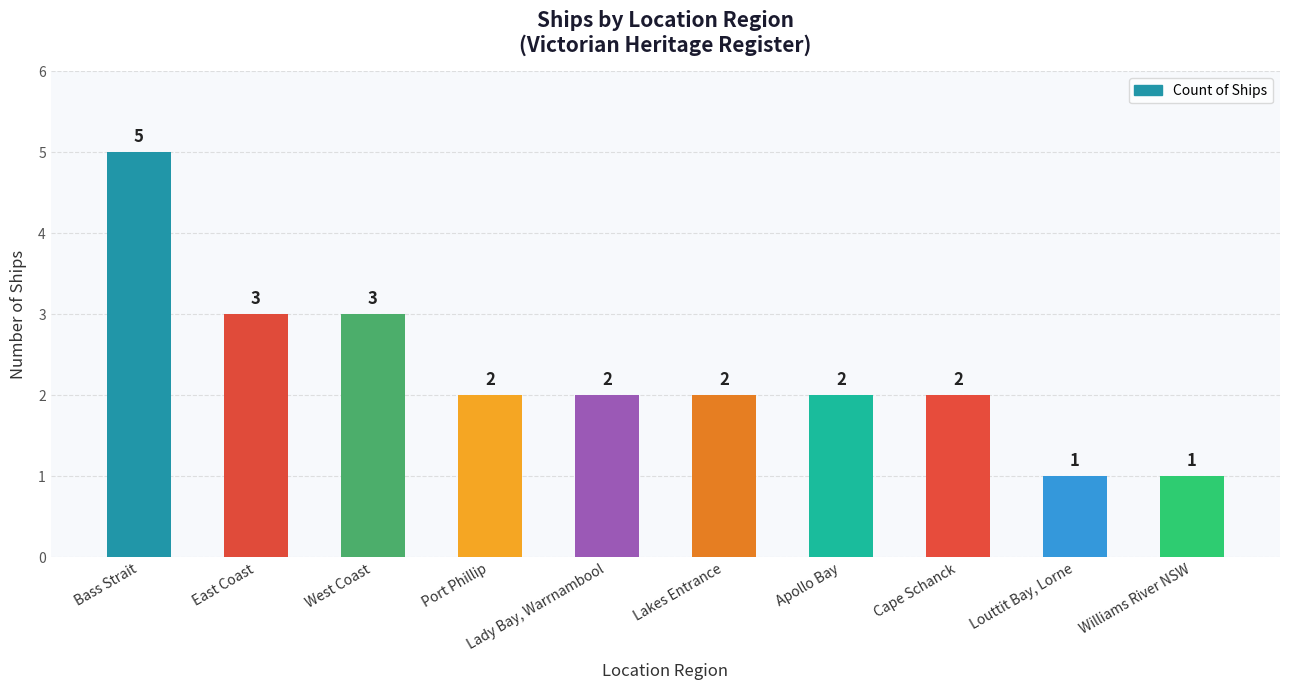

The chart shows a value of 1 at Lady Bay, Warrnambool. True or false?

False